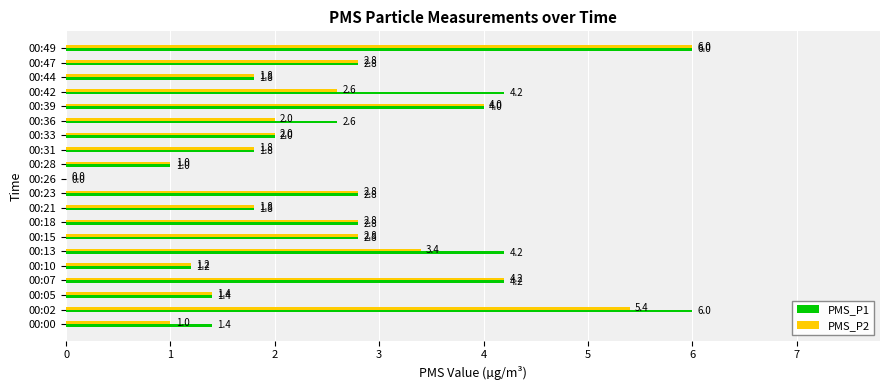

What is the maximum value shown in the chart?

6.0